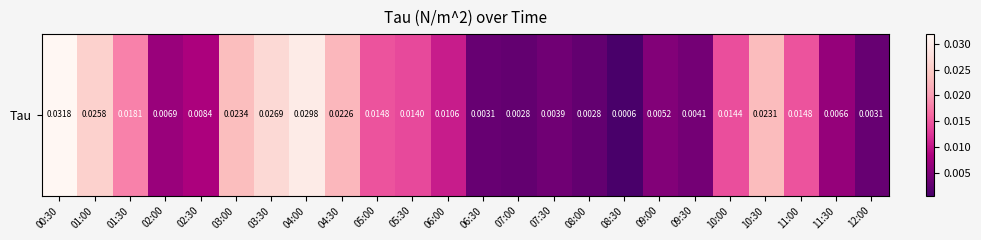

Reading right to left, transcribe all the data shown in this chart.

12:00=0.0	11:30=0.0	11:00=0.0	10:30=0.0	10:00=0.0	09:30=0.0	09:00=0.0	08:30=0.0	08:00=0.0	07:30=0.0	07:00=0.0	06:30=0.0	06:00=0.0	05:30=0.0	05:00=0.0	04:30=0.0	04:00=0.0	03:30=0.0	03:00=0.0	02:30=0.0	02:00=0.0	01:30=0.0	01:00=0.0	00:30=0.0